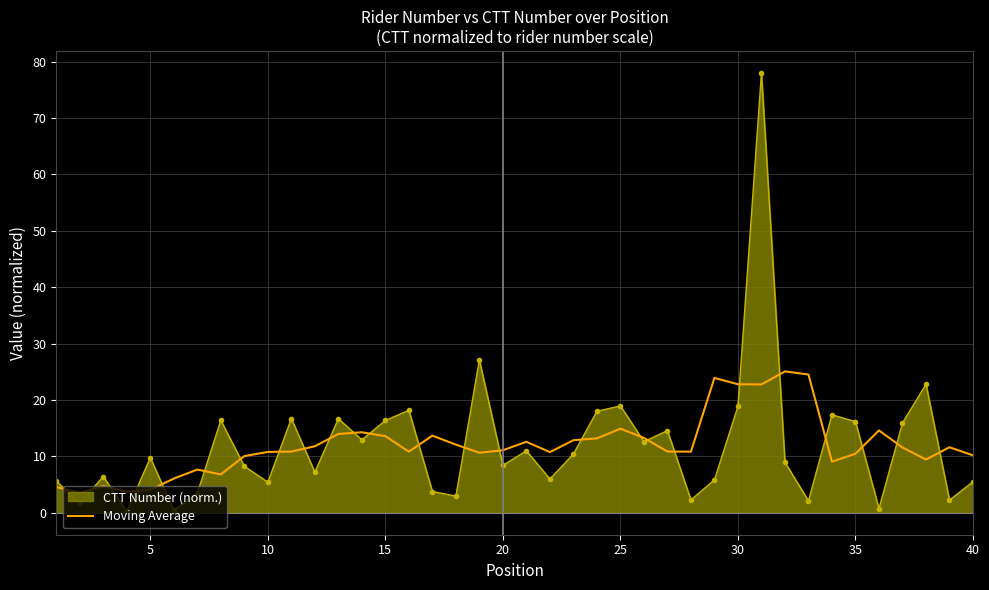

Which series has the widest spread of values?

CTT Number (norm.)